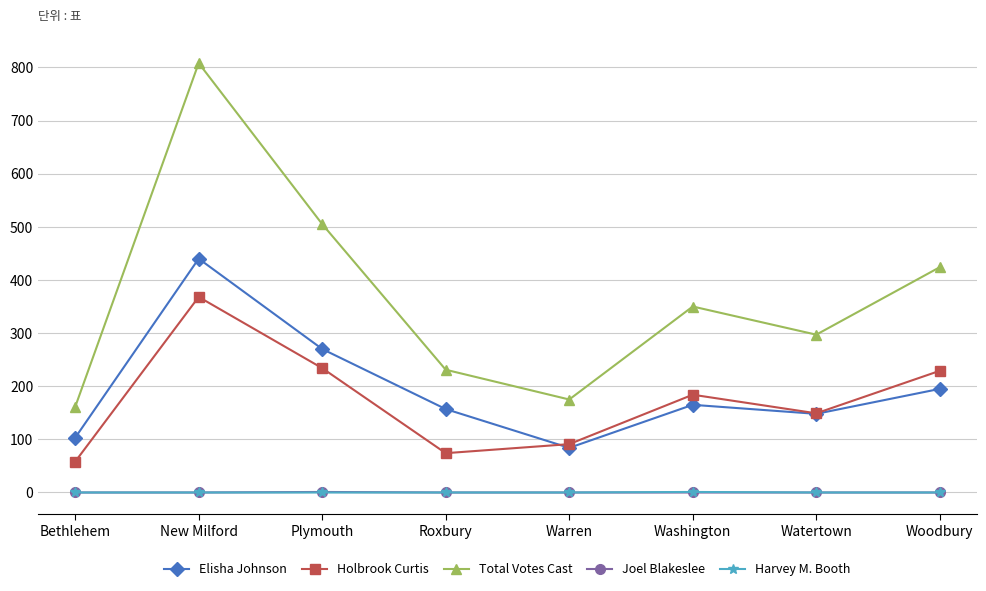

True or false: Total Votes Cast and Holbrook Curtis intersect in this chart.

False